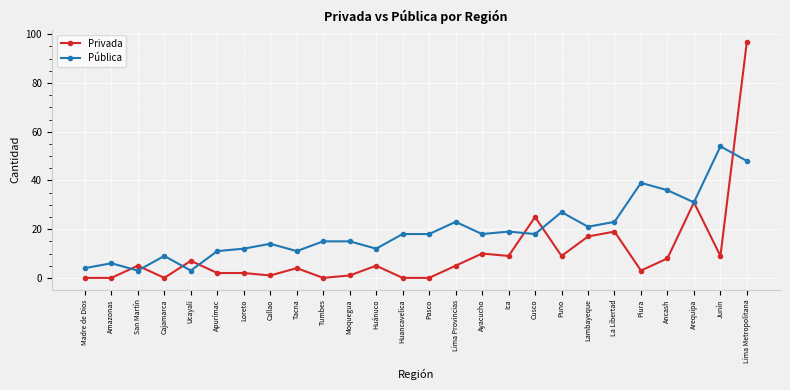

List the series in order of their peak value, highest first.

Privada, Pública